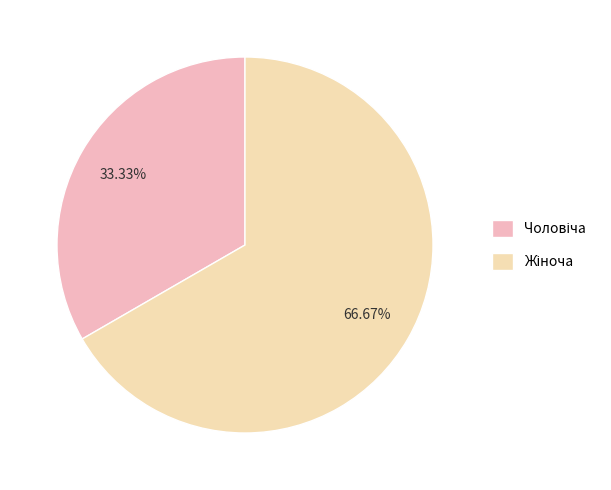

Is there a majority slice in this chart?

Yes